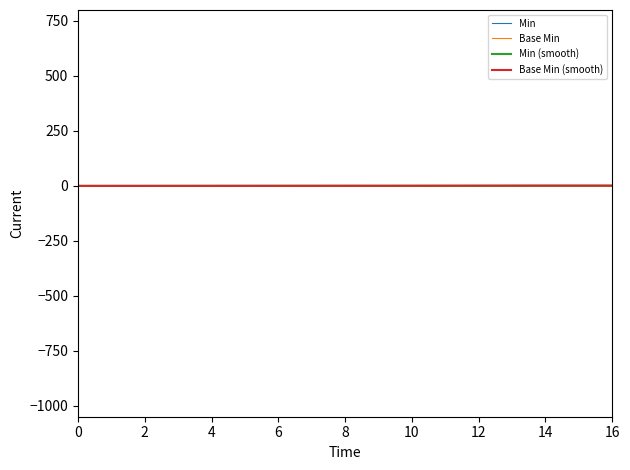

Does the chart have visible grid lines?

No